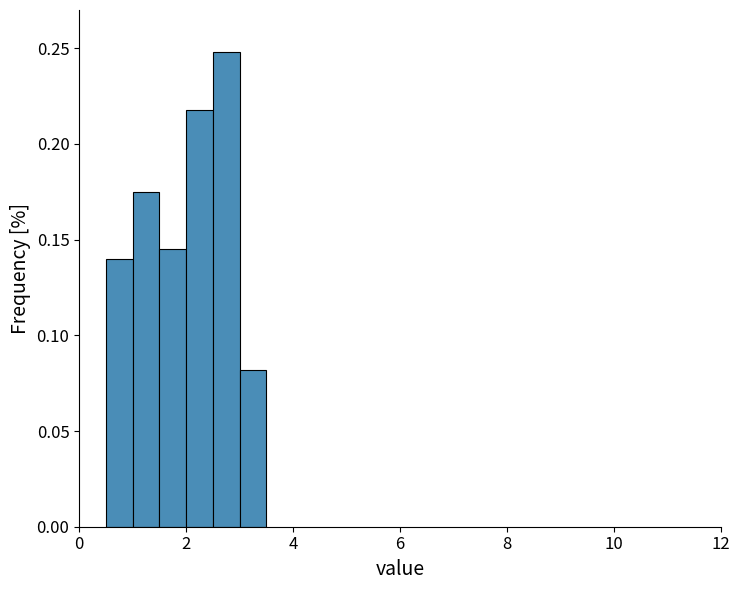

Around what value on the x-axis is the tallest bar? Give the approximate position of its centre, as read against the axis.

2.8